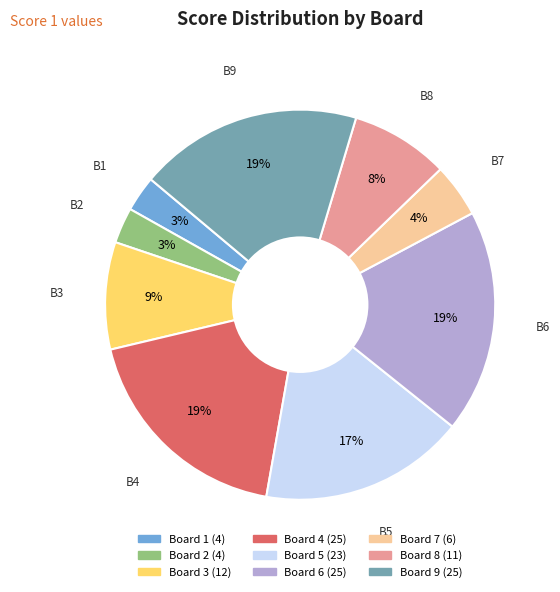

To the nearest percent, what percentage of the pie is Board 2?

3%